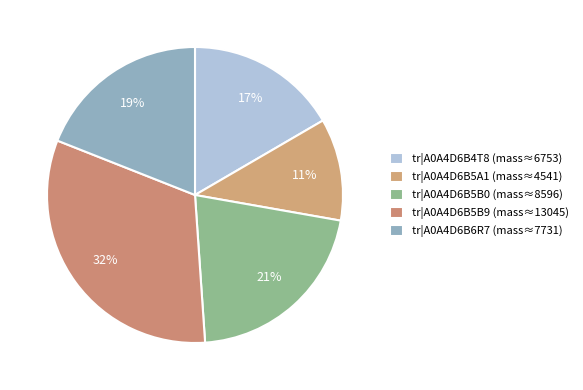

Does any single category account for the majority?

No